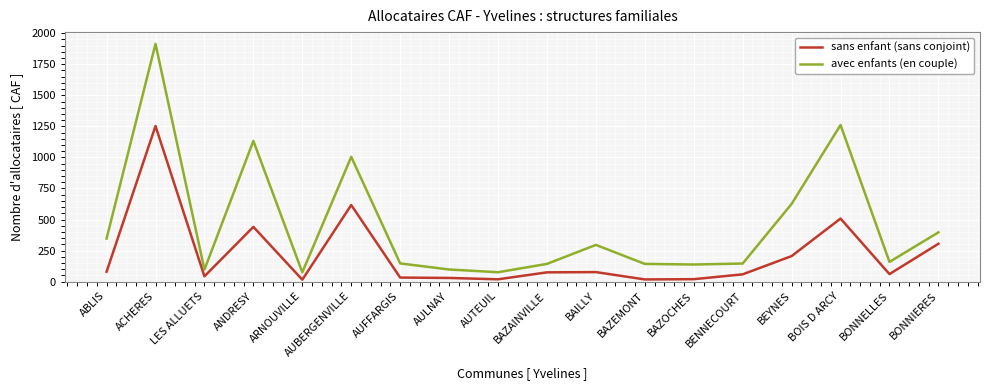

Which series has the largest range (max minus min)?

avec enfants (en couple)